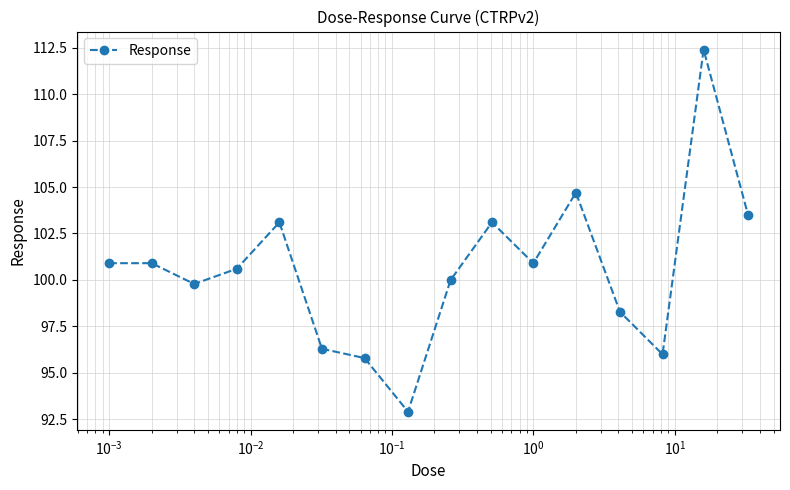

What is the maximum value shown in the chart?

112.4